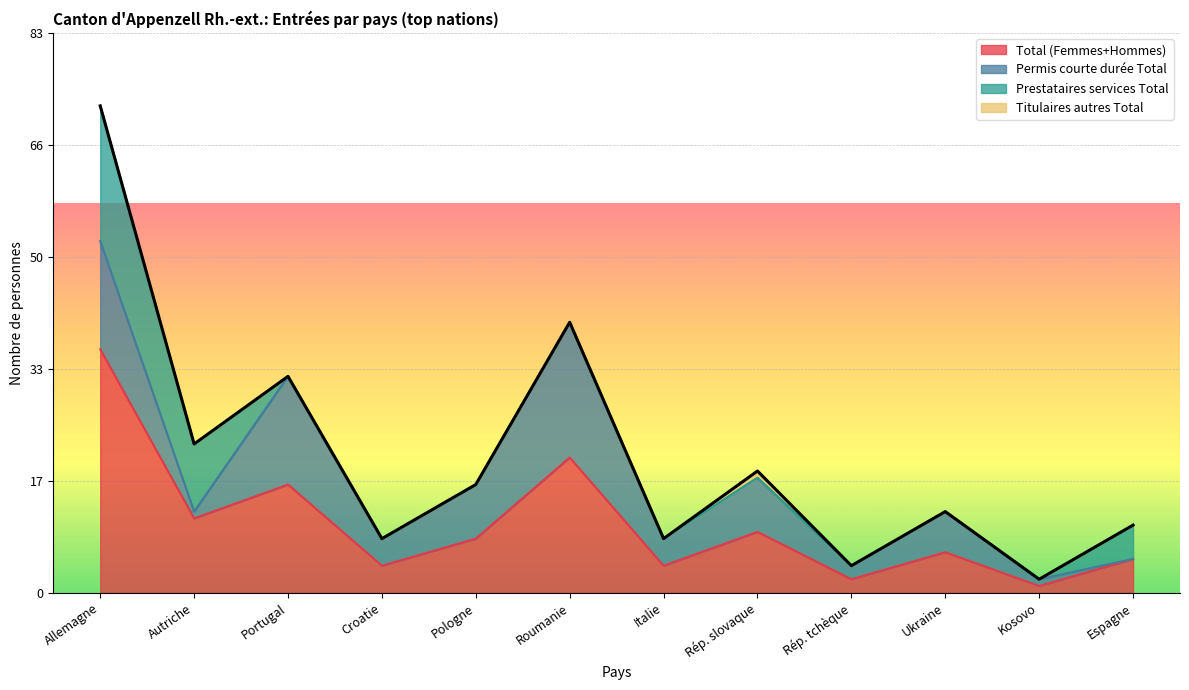

Reading left to right, what are all the values shown in this chart?

Total (Femmes+Hommes): 36	11	16	4	8	20	4	9	2	6	1	5
Permis courte durée Total: 16	1	16	4	8	20	4	8	2	6	1	0
Prestataires services Total: 20	10	0	0	0	0	0	0	0	0	0	5
Titulaires autres Total: 0	0	0	0	0	0	0	1	0	0	0	0